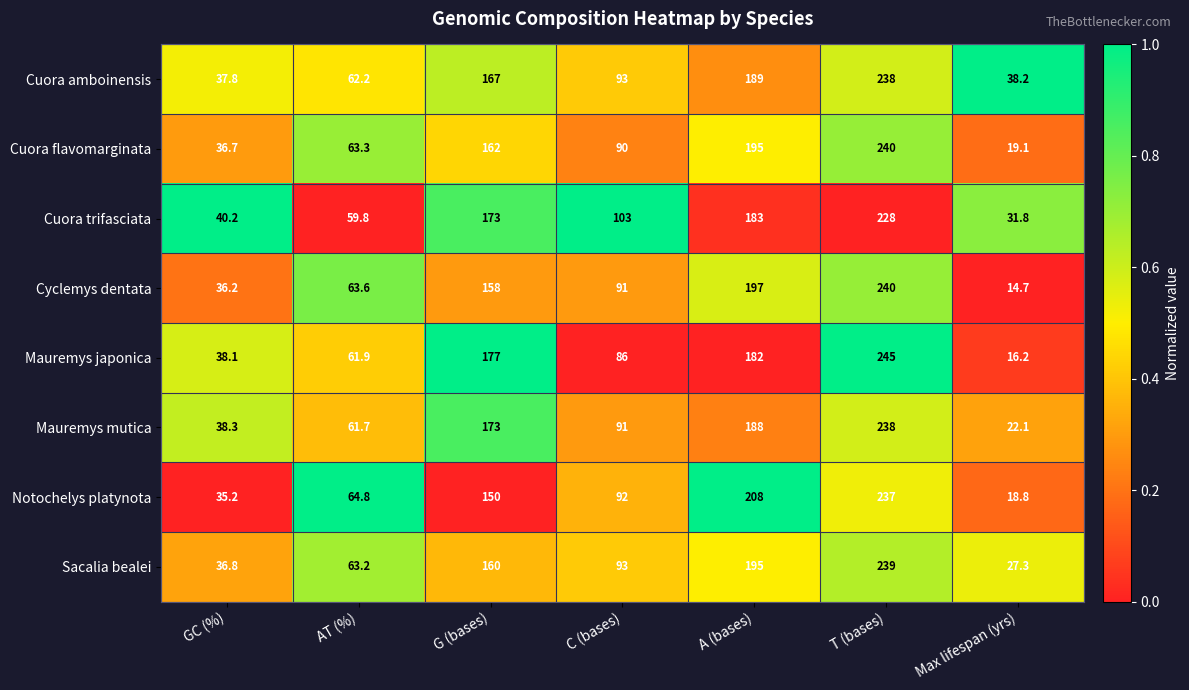

At AT (%), list the series in order from largest to smallest.

Notochelys platynota, Cyclemys dentata, Cuora flavomarginata, Sacalia bealei, Cuora amboinensis, Mauremys japonica, Mauremys mutica, Cuora trifasciata